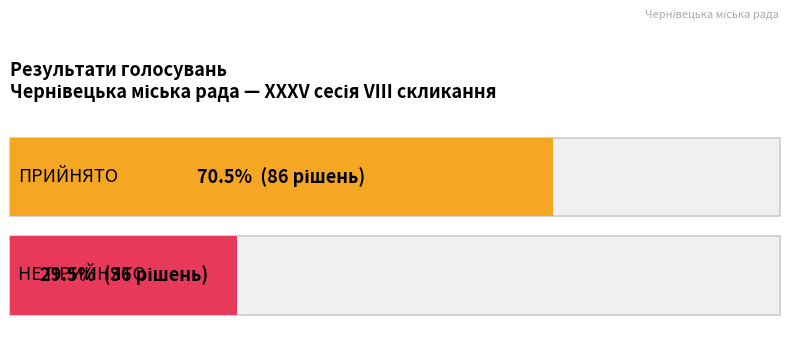

Reading left to right, extract all data points from this chart.

86	36